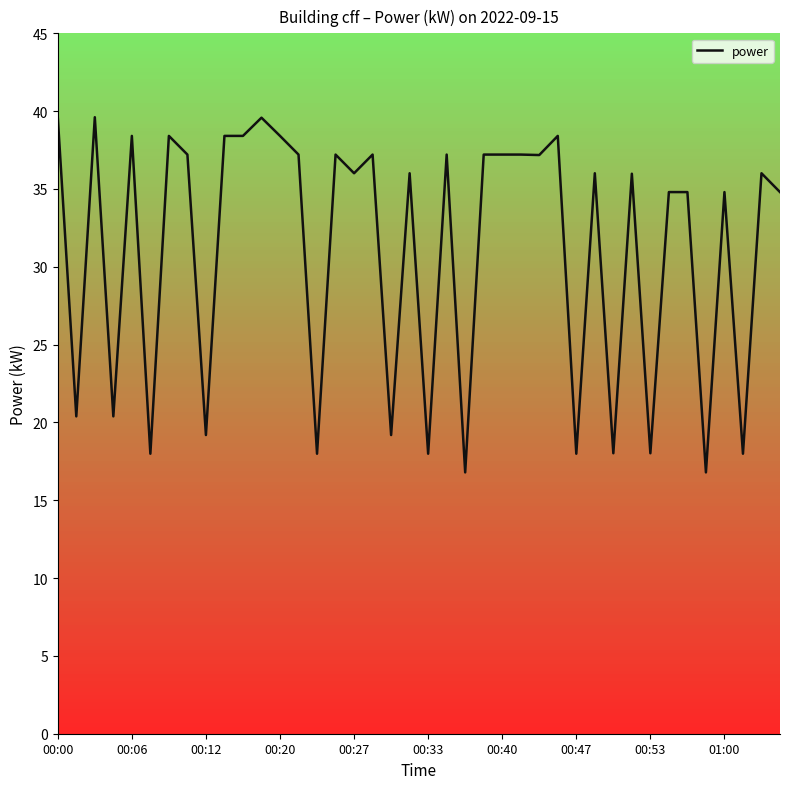

What is the minimum value shown in the chart?

16.8